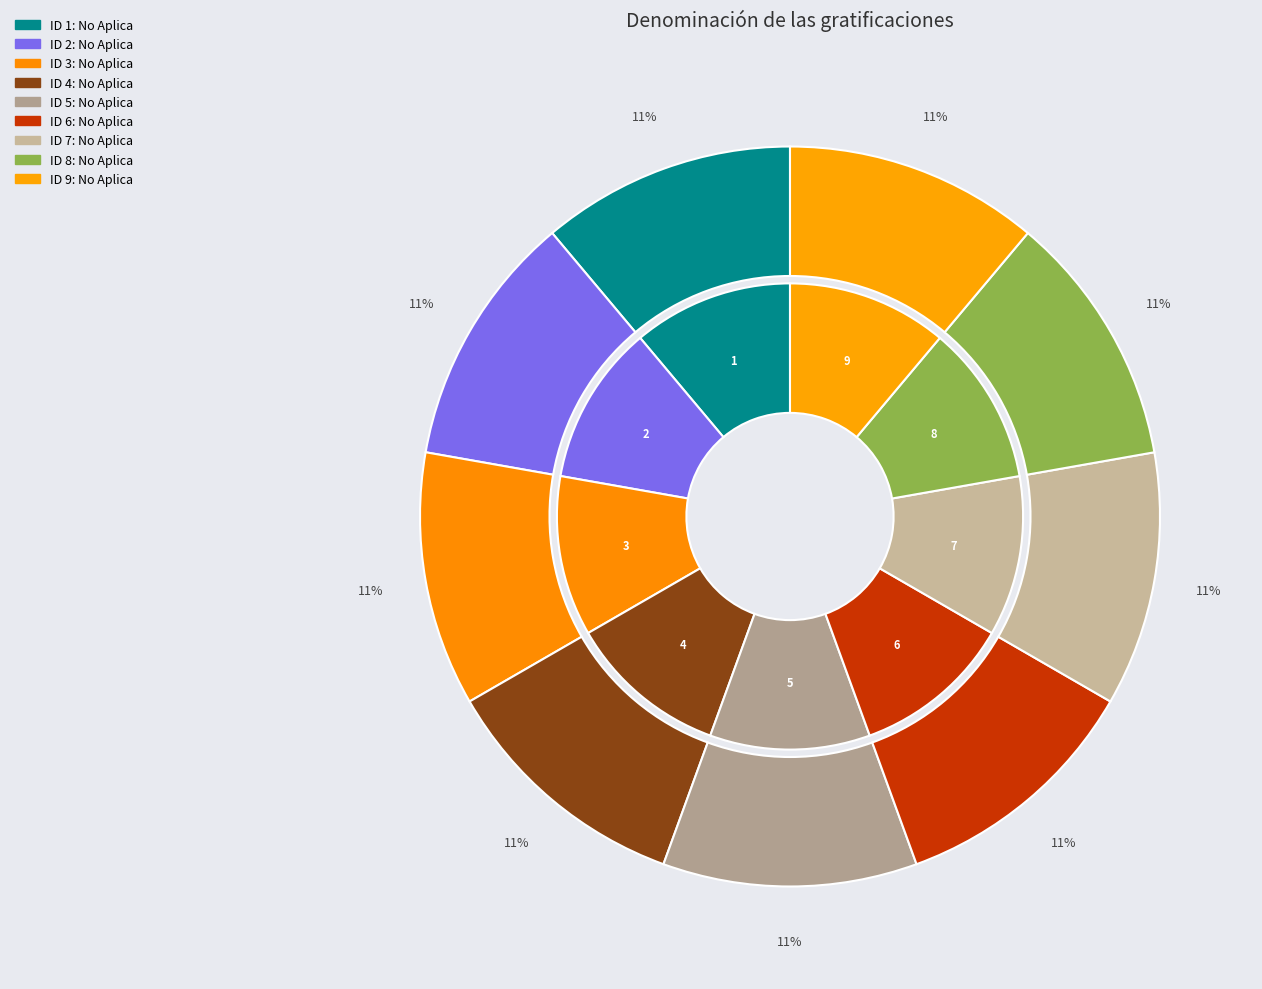

How many slices are in this pie chart?

9